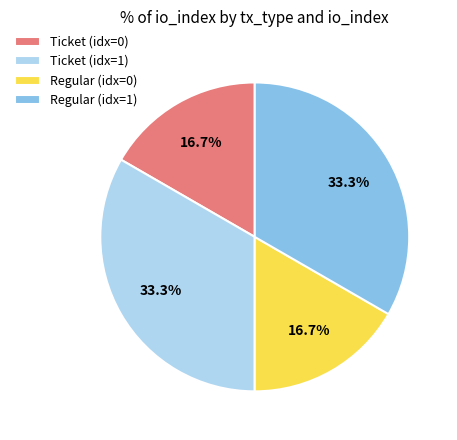

Combined, do Regular (idx=1) and Ticket (idx=1) account for over 50%?

Yes